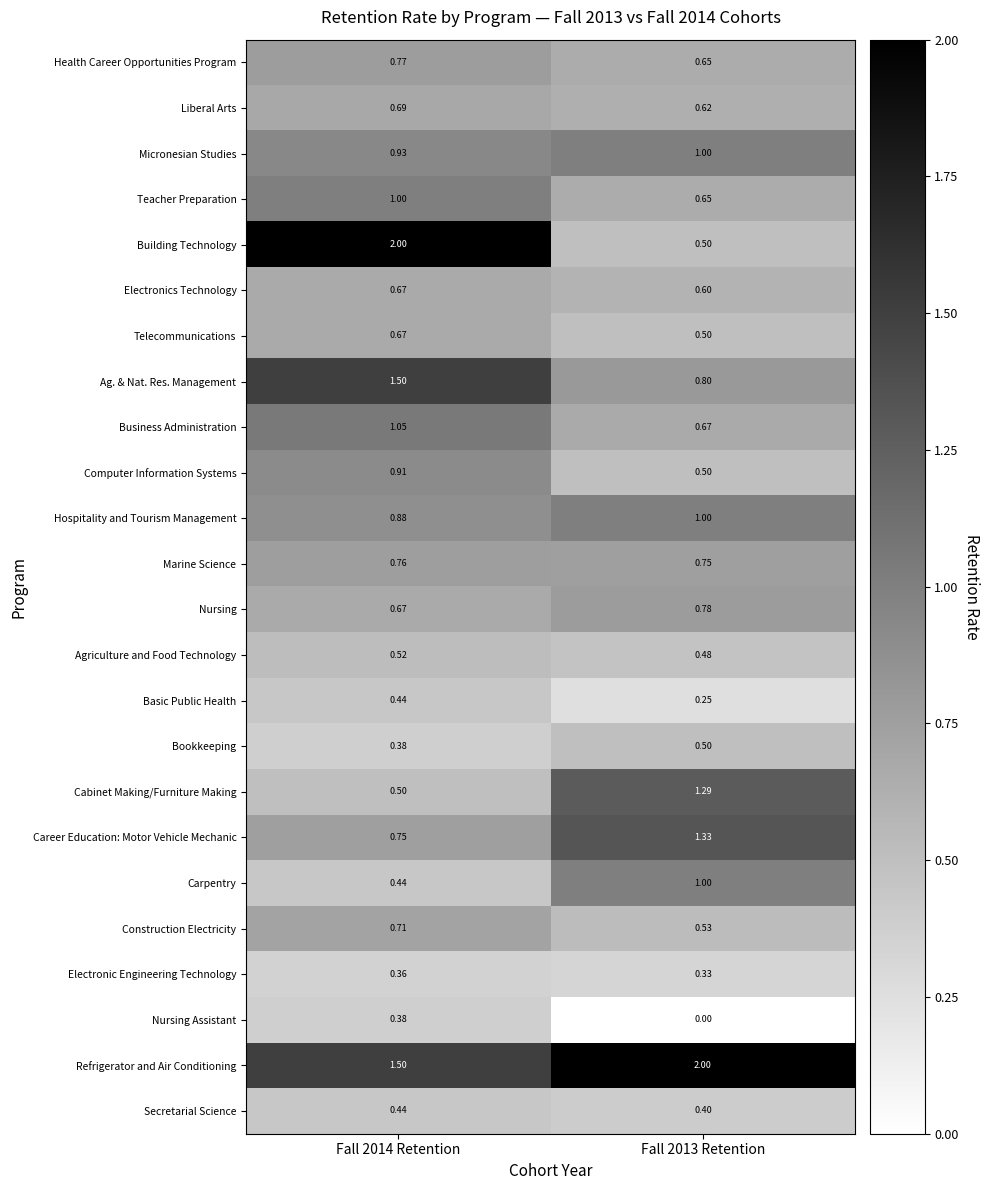

Is the value of Micronesian Studies at Fall 2013 Retention greater than the value of Health Career Opportunities Program at Fall 2014 Retention?

Yes